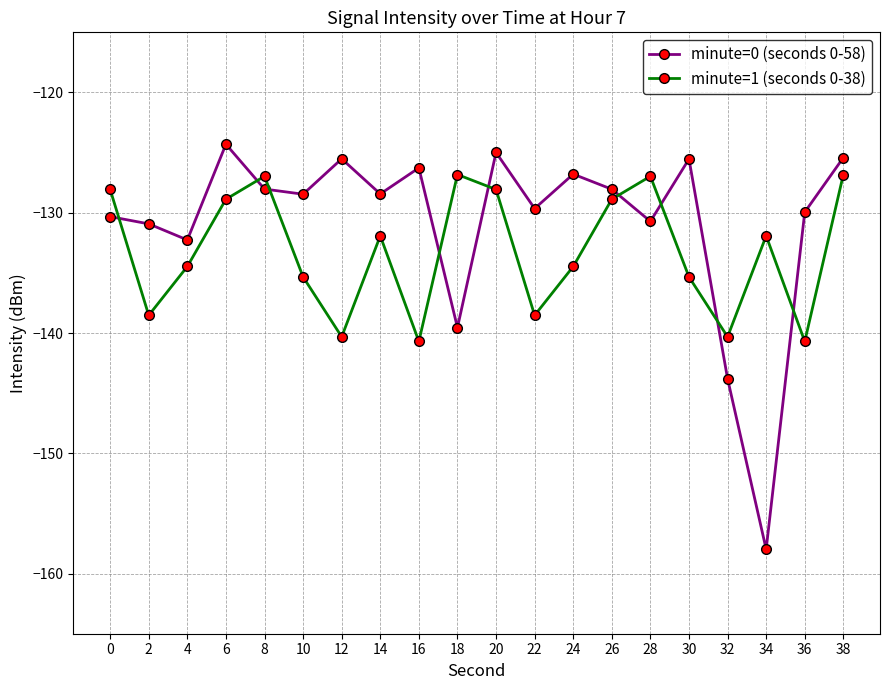

Which label corresponds to the largest value in the chart?

6